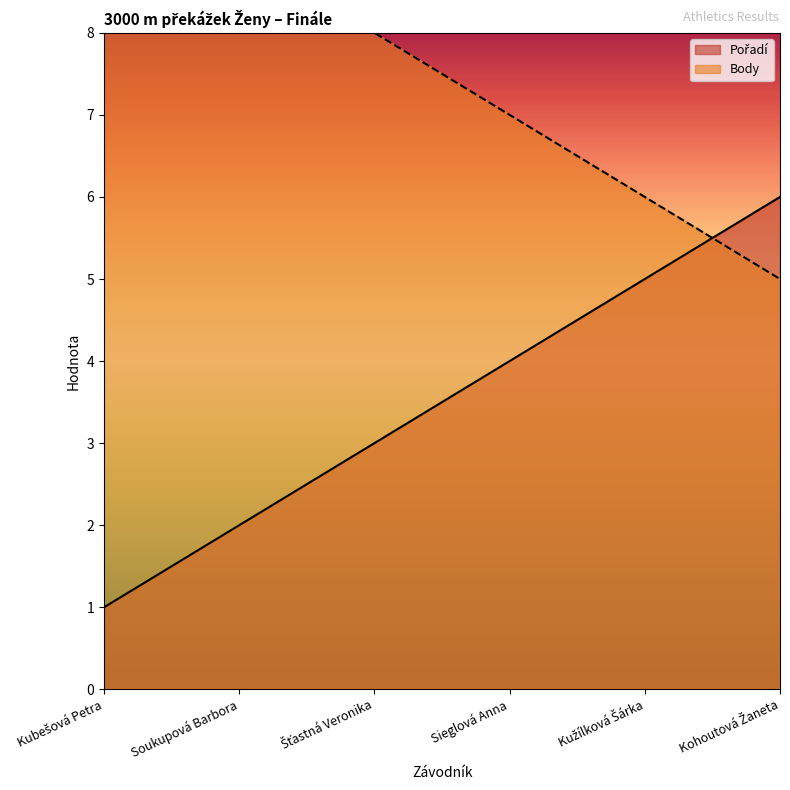

Which series has the largest total across all categories?

Body